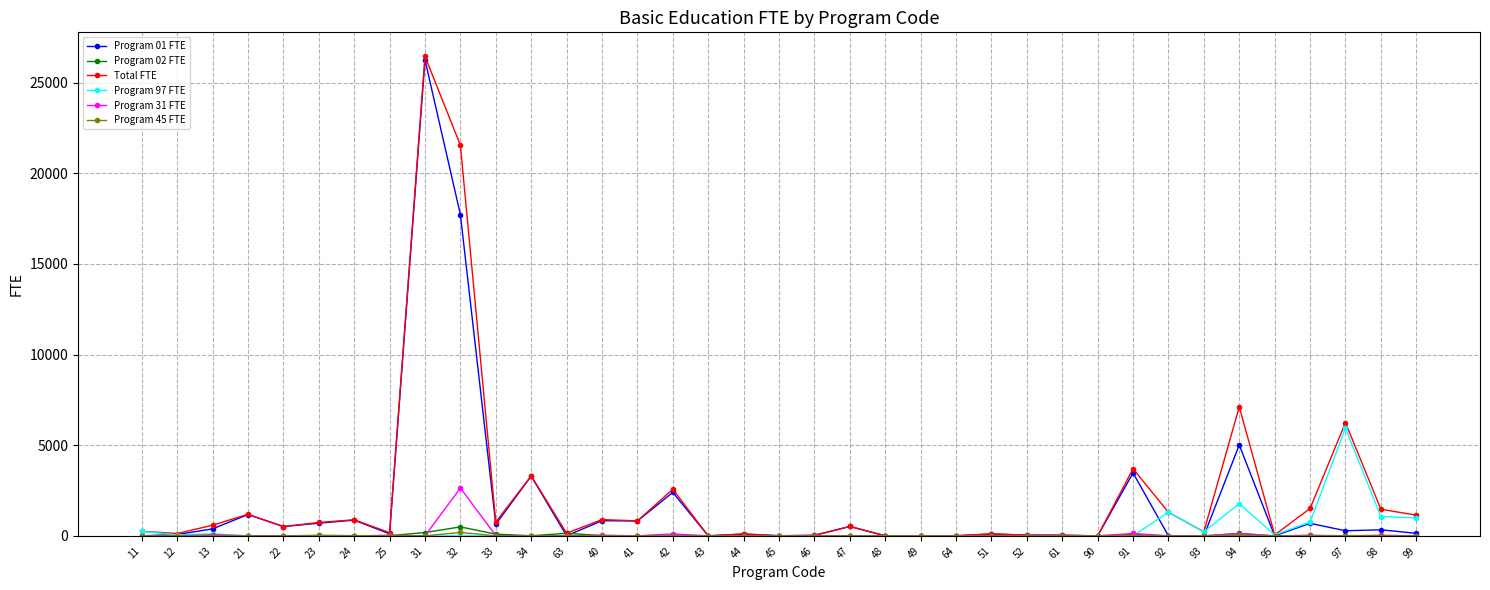

At which category is the sum across all series the highest?

31